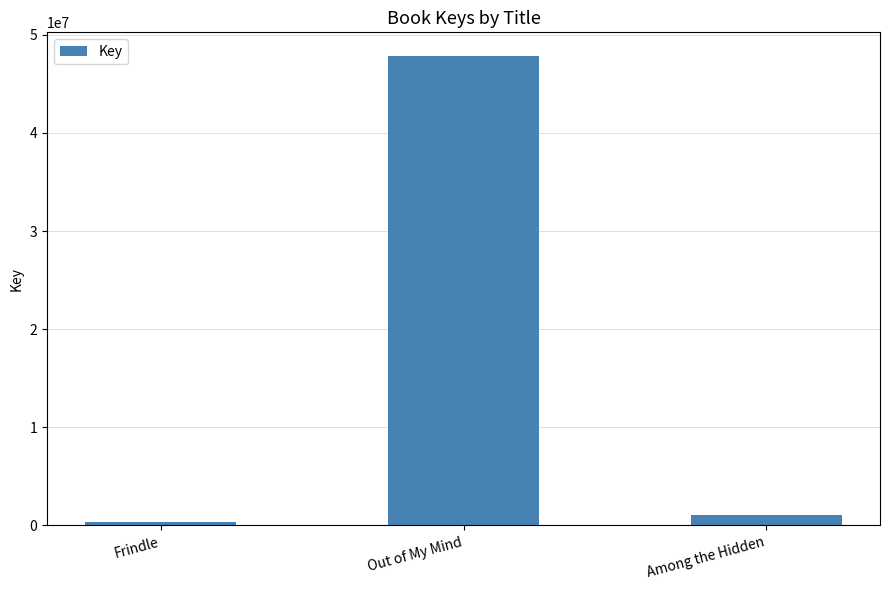

Where does the data first go above 1107541?

Out of My Mind